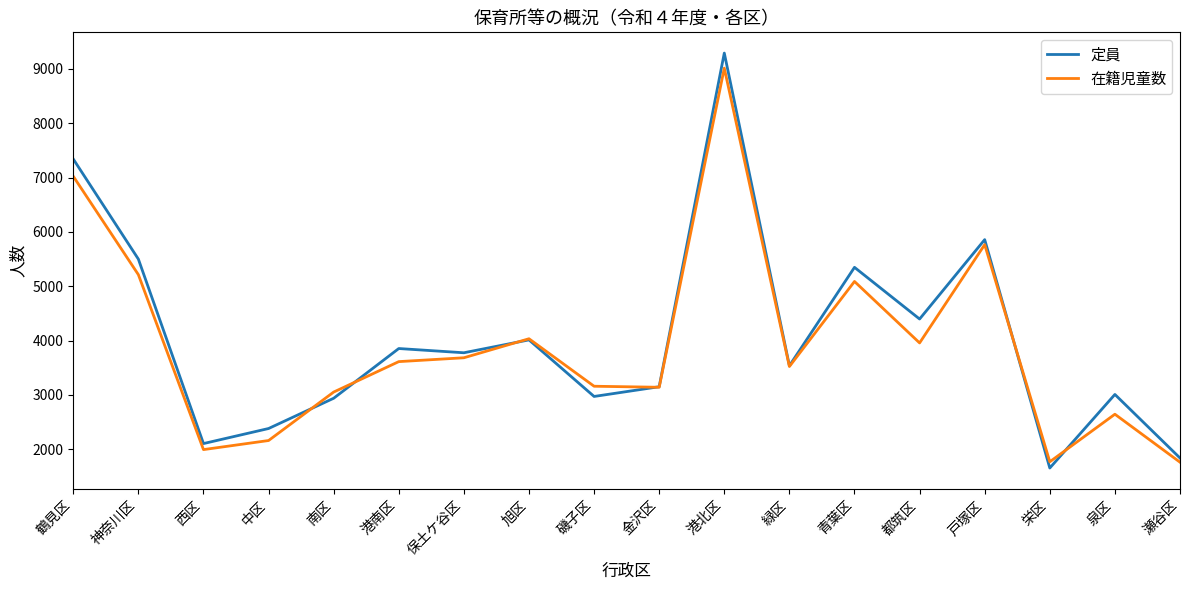

The value of 在籍児童数 at 旭区 is 5452. True or false?

False